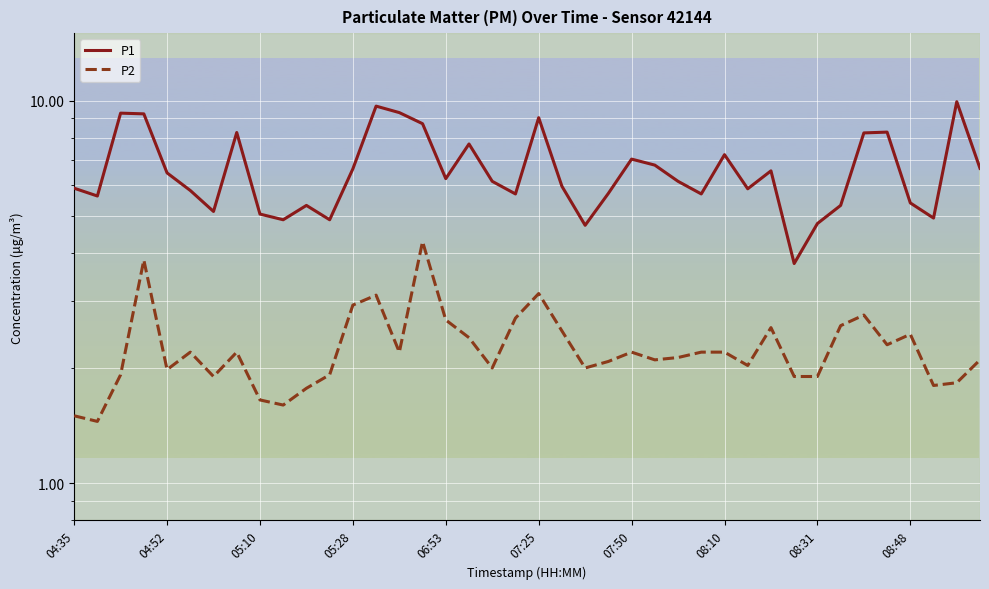

How many interior local peaks does the P1 series have?

11